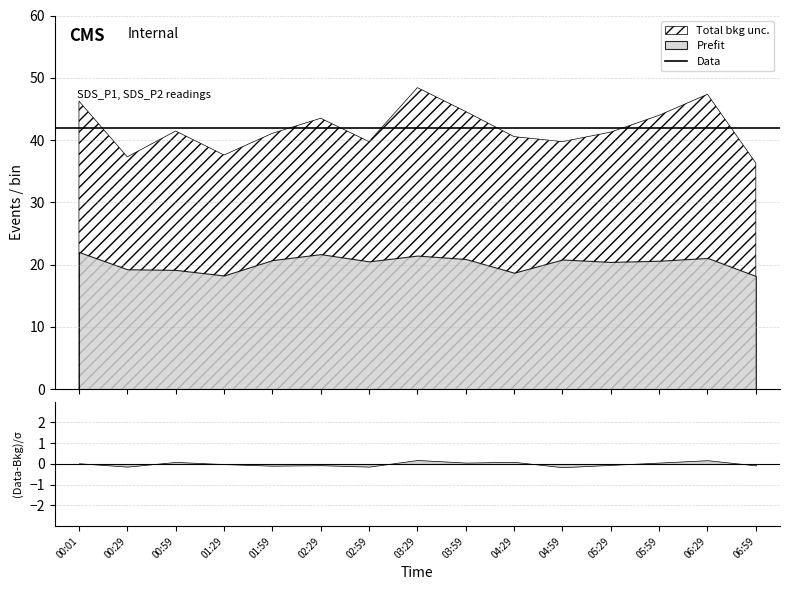

True or false: SDS_P1 and SDS_P2 intersect in this chart.

False